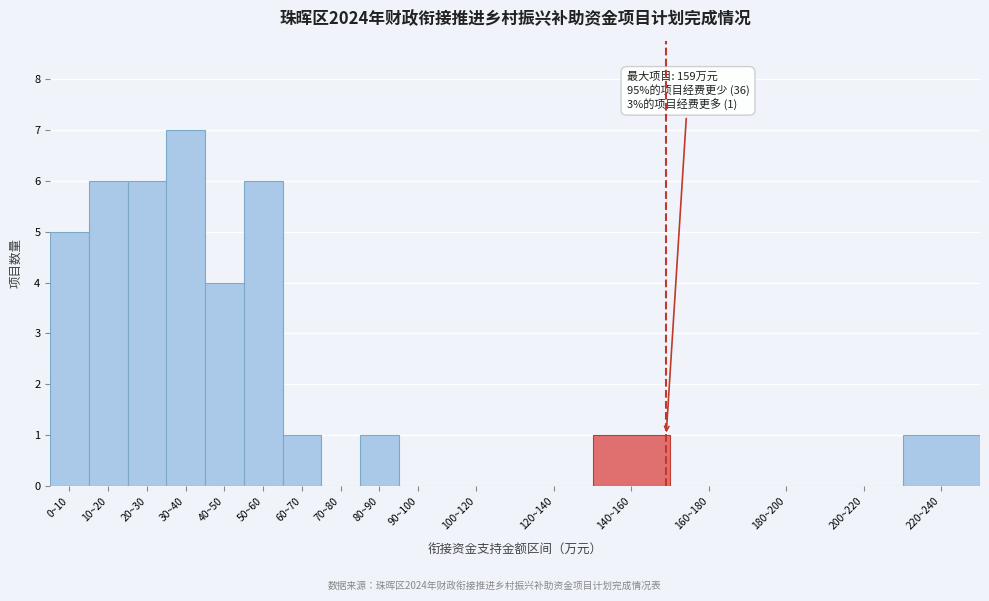

Reading left to right, transcribe all the data shown in this chart.

0~10=5	10~20=6	20~30=6	30~40=7	40~50=4	50~60=6	60~70=1	70~80=0	80~90=1	90~100=0	100~120=0	120~140=0	140~160=1	160~180=0	180~200=0	200~220=0	220~240=1